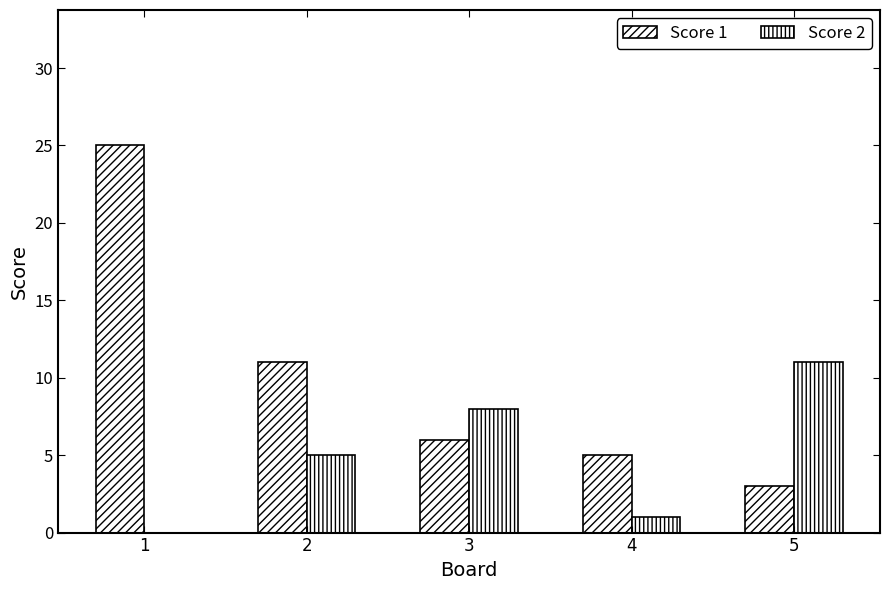

Reading right to left, extract all data points from this chart.

Score 1: 5=3	4=5	3=6	2=11	1=25
Score 2: 5=11	4=1	3=8	2=5	1=0